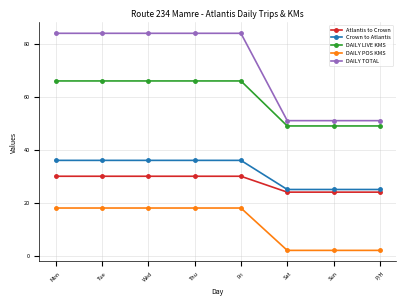

What is the maximum value for DAILY TOTAL?

84